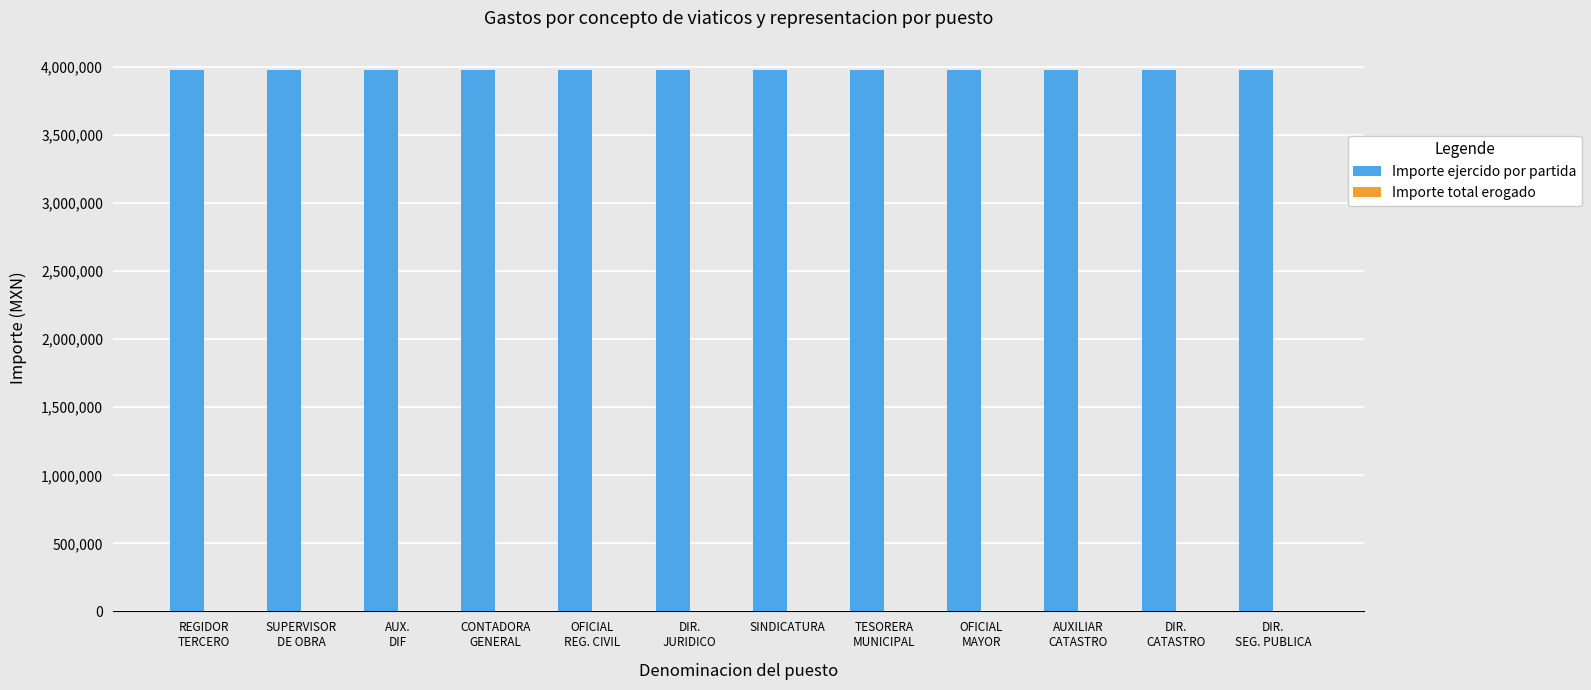

What is the maximum value shown in the chart?

3974620